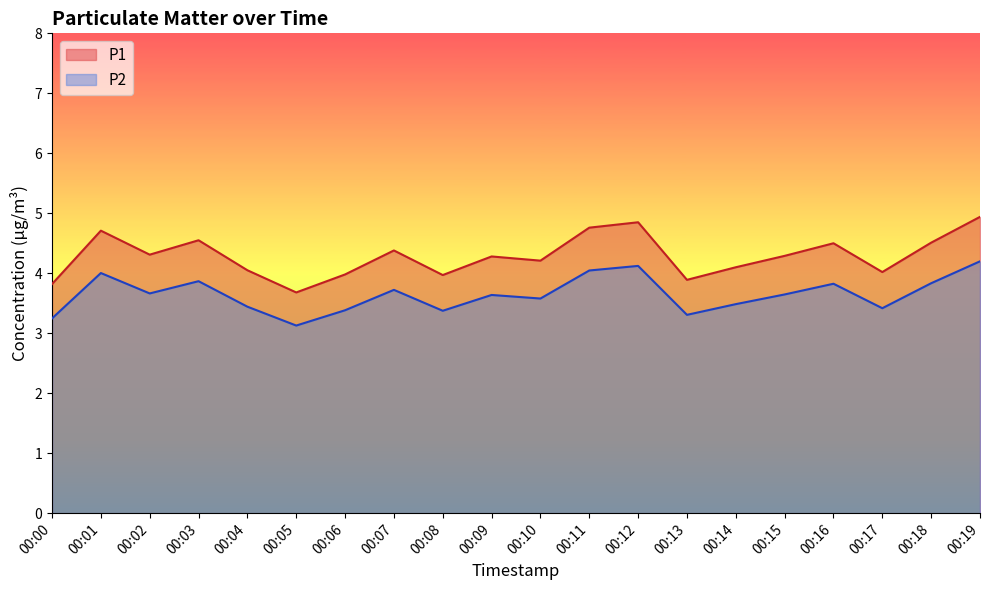

True or false: P1 and P2 intersect in this chart.

False